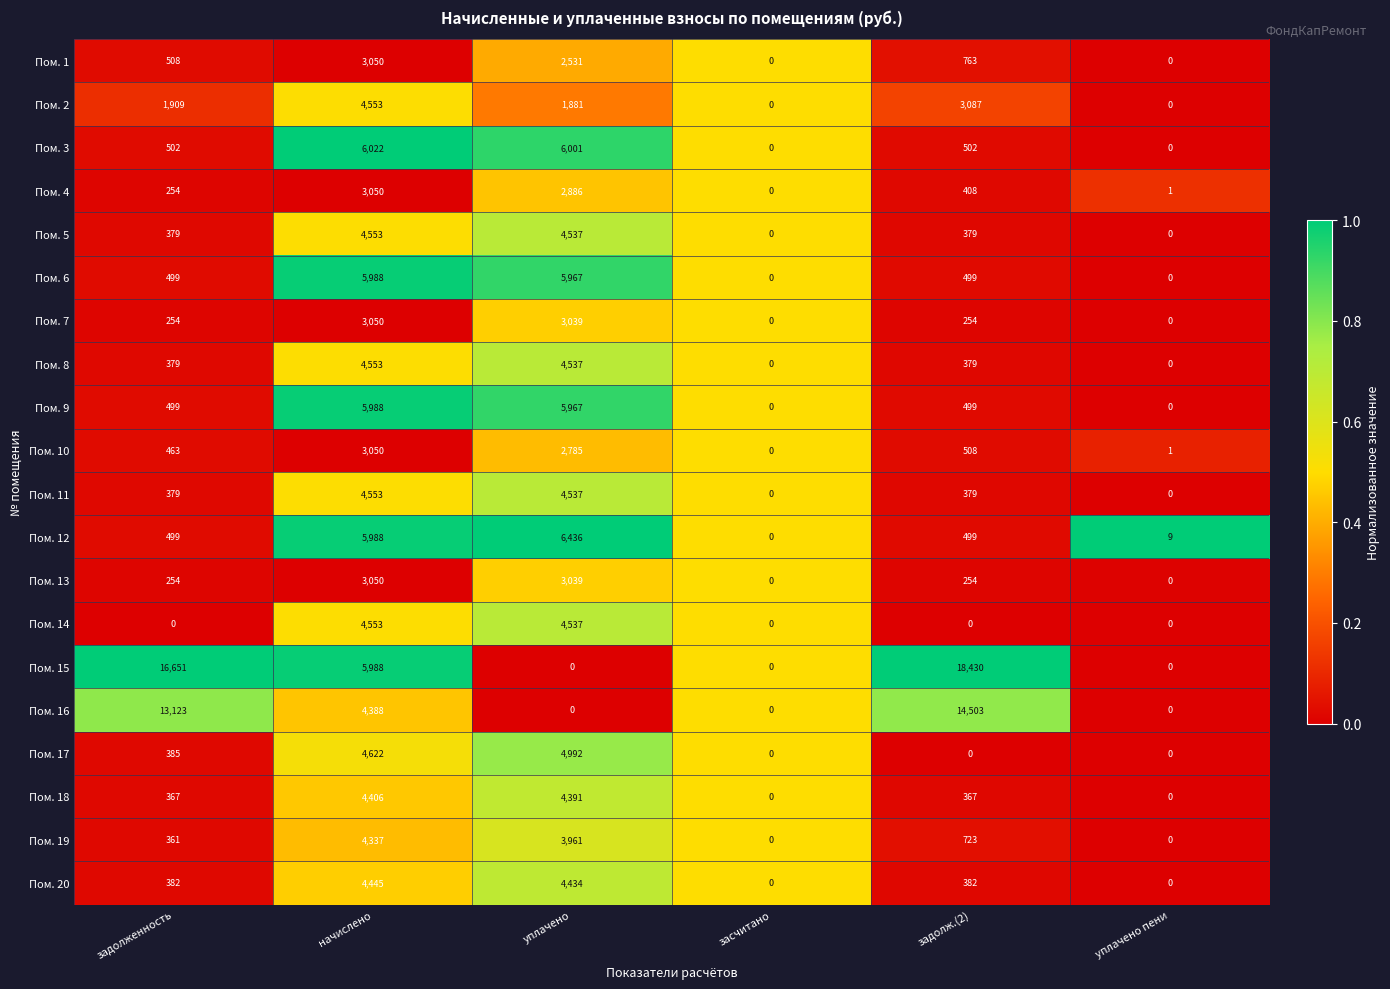

The value of Пом. 7 at засчитано is 1425. True or false?

False